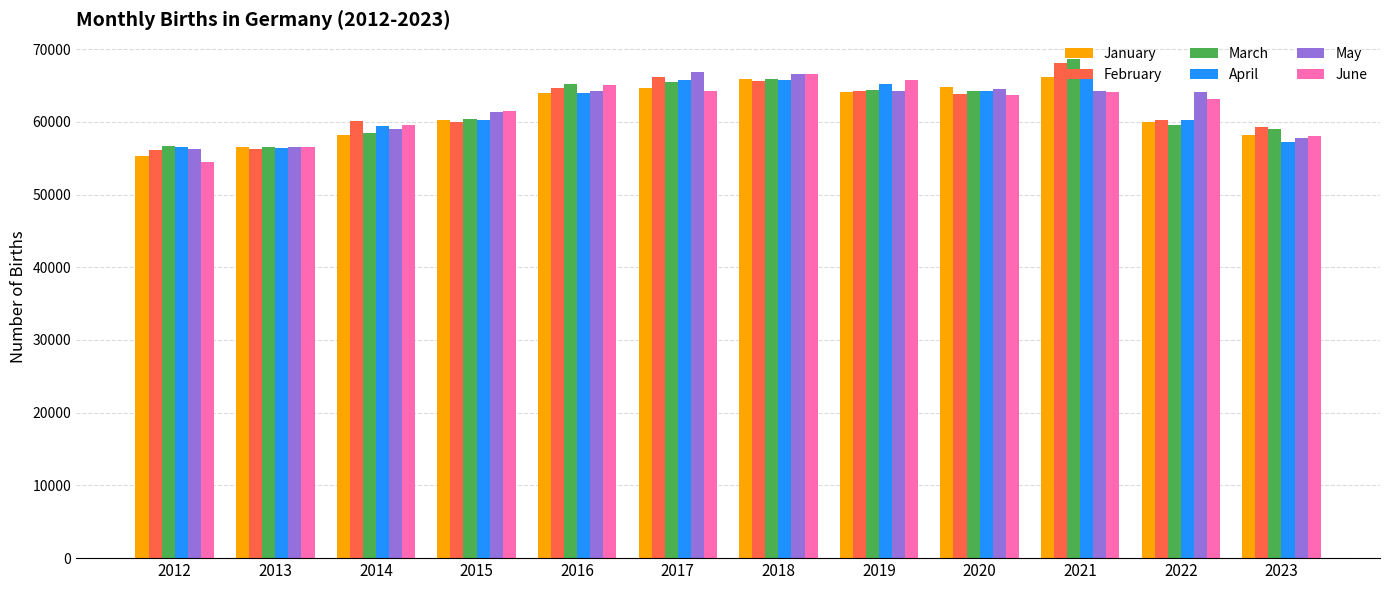

The January series shows 101188.7 at 2019. True or false?

False